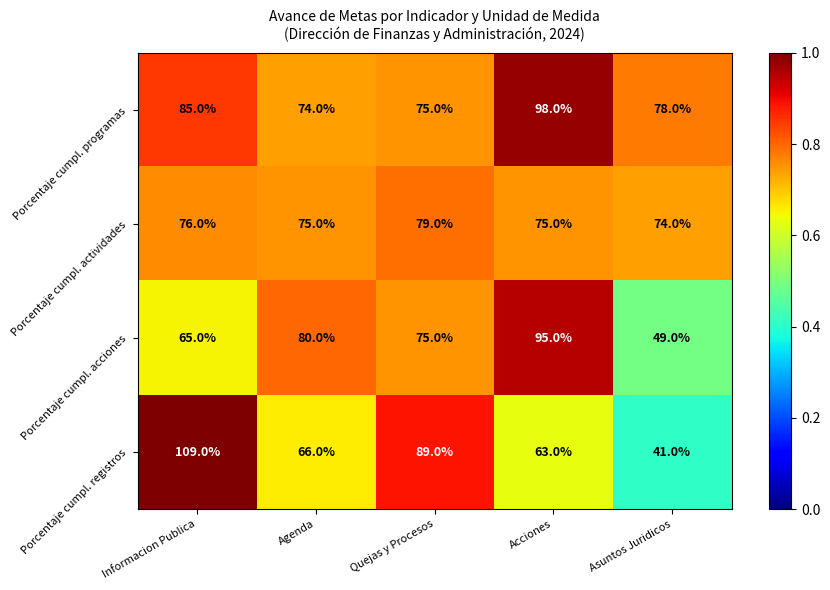

Between Agenda and Quejas y Procesos, which series saw the biggest shift?

Porcentaje cumpl. registros